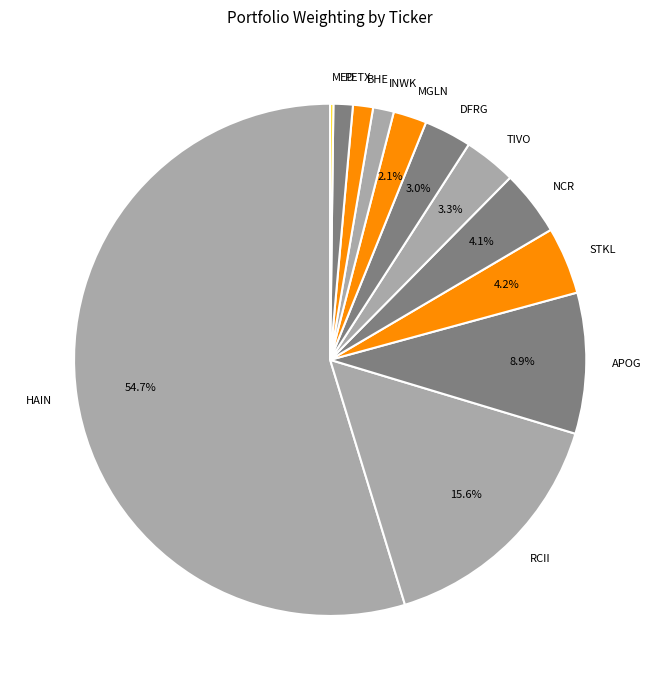

What percentage is the TIVO slice, to the nearest percent?

3%